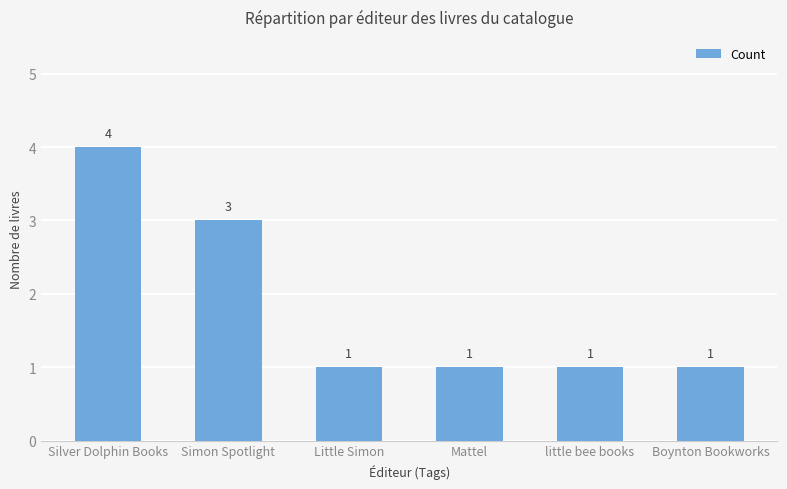

Is it true that the value at Silver Dolphin Books is 2?

False